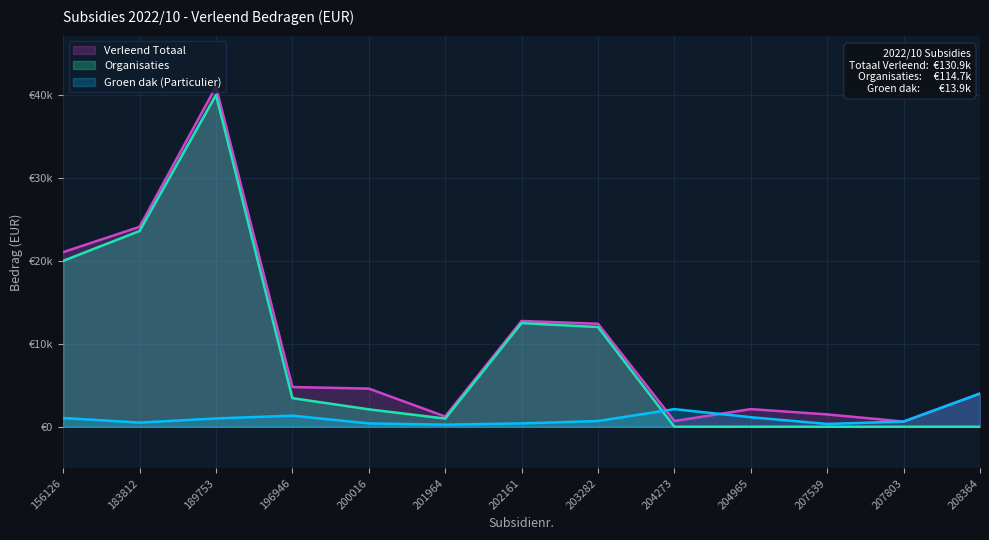

Does the chart display data point markers on the line(s)?

No